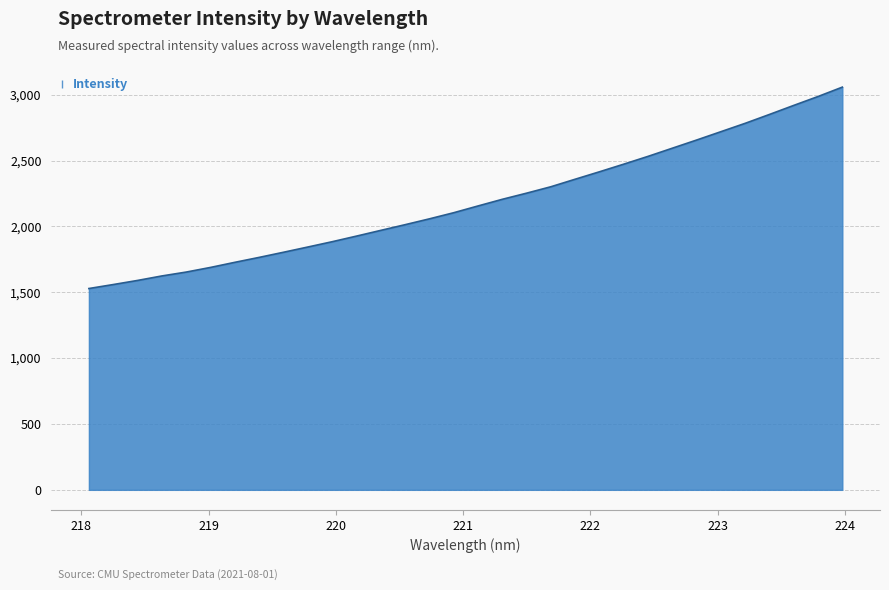

What is the minimum value shown in the chart?

1528.4